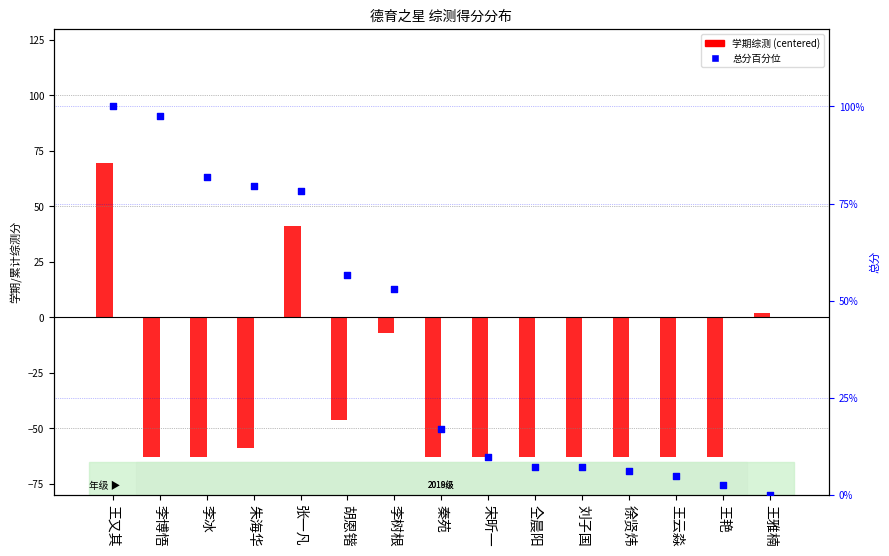

What are all the series names shown in the legend?

学期综测 (centered), 总分百分位